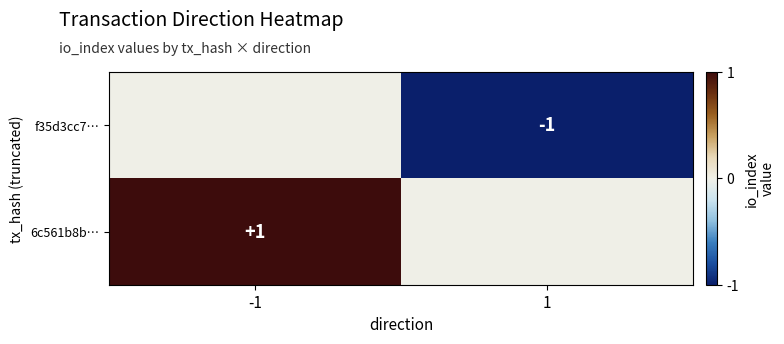

True or false: f35d3cc7… has a value of -1 at 1.

True